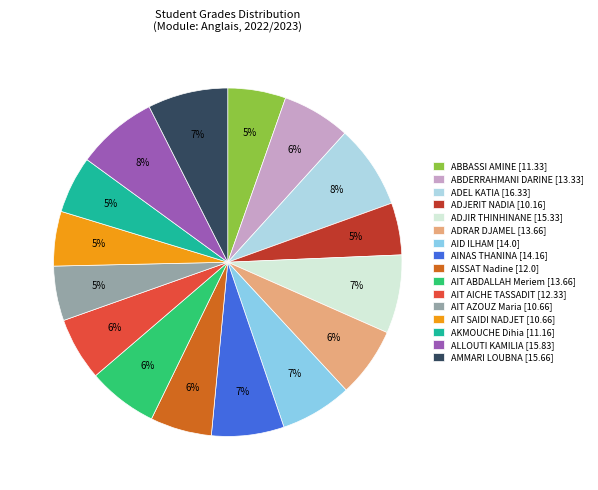

Is there any slice that represents more than half of the pie?

No